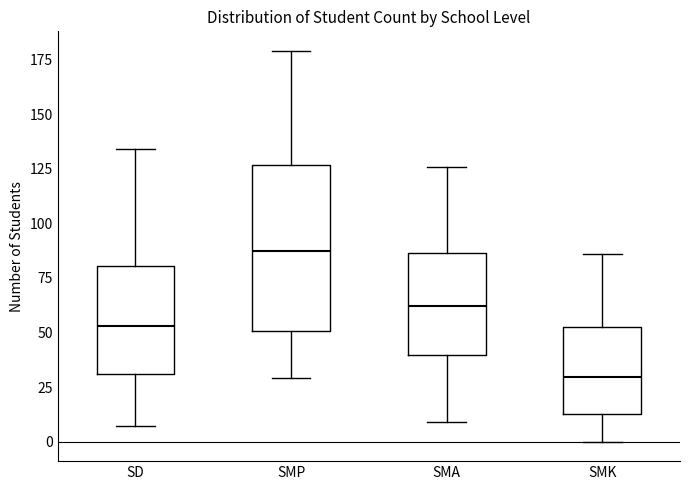

Where does the median line of the box for SMA sit on the y-axis? The values are not printed on the chart, so give them approximately, as read against the axis.

60